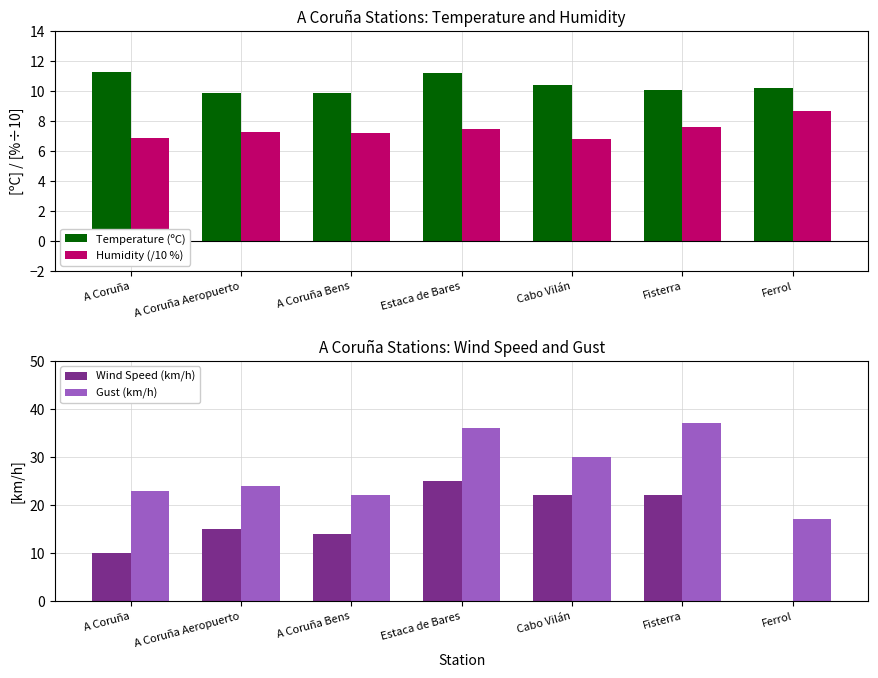

What are all the series names shown in the legend?

Temperature (ºC), Humidity (/10 %), Wind Speed (km/h), Gust (km/h)